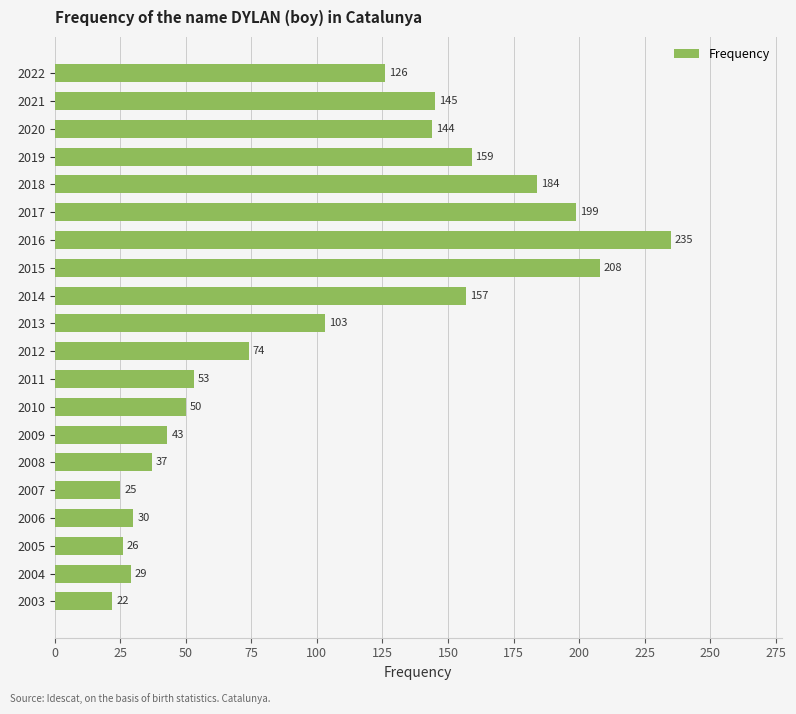

What is the sum of all values?

2049